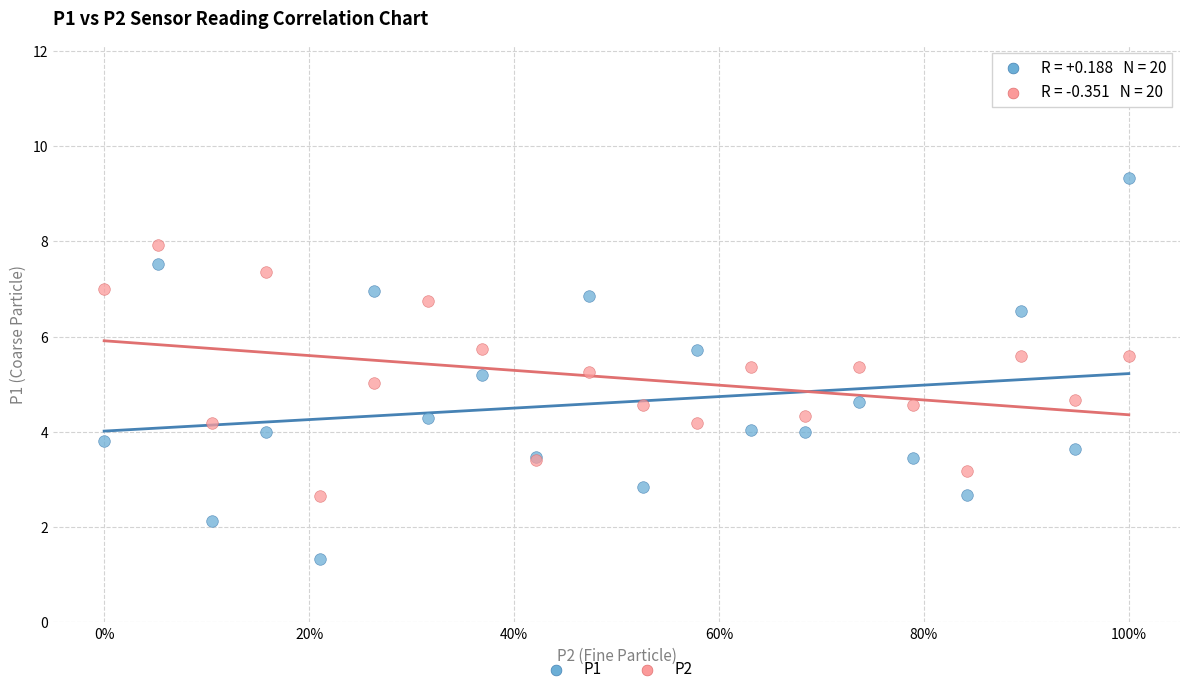

What are all the series names shown in the legend?

P1, P2